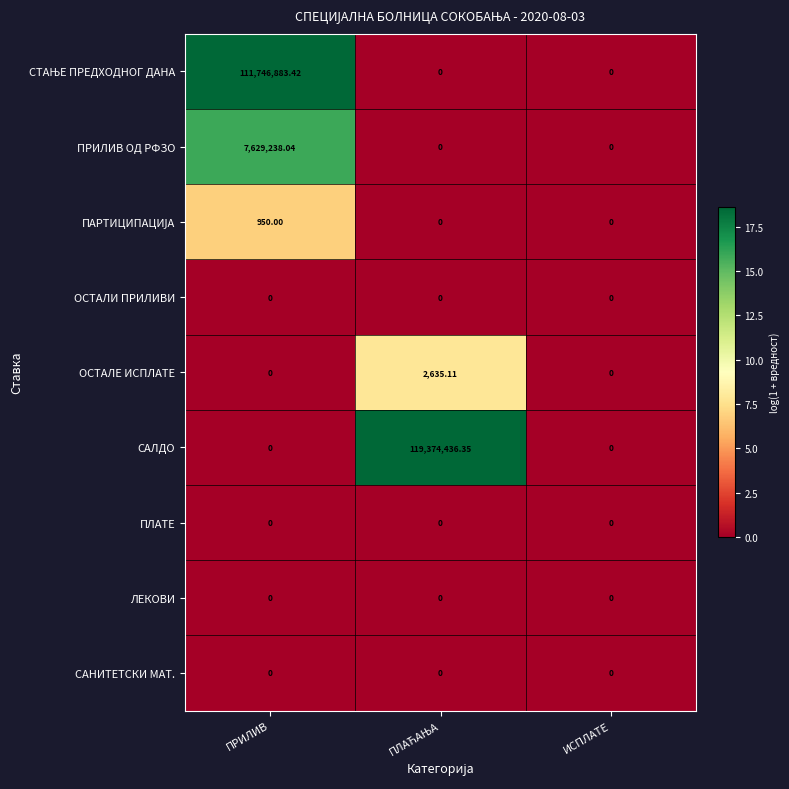

Which series has the largest range (max minus min)?

САЛДО